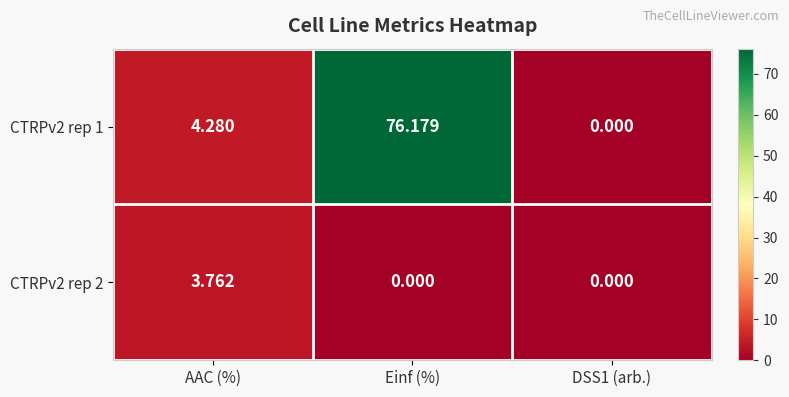

Is the value of CTRPv2 rep 1 at Einf (%) greater than the value of CTRPv2 rep 2 at Einf (%)?

Yes